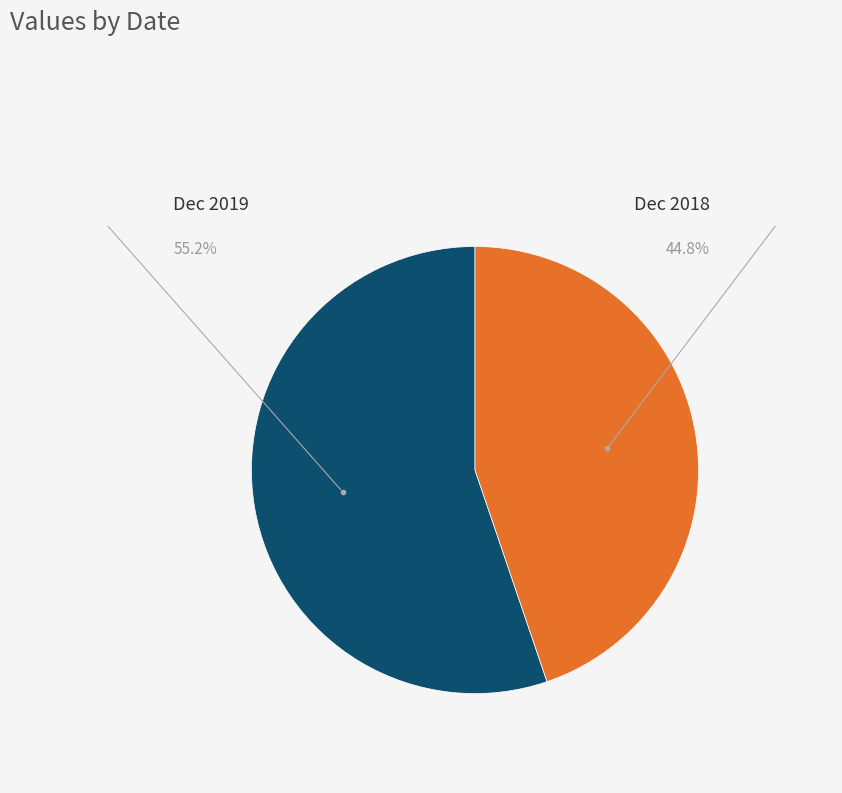

Is the sum of Dec 2018 and Dec 2019 greater than half?

Yes